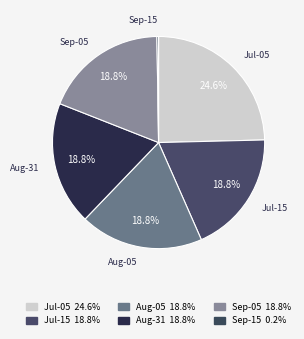

Which slice is the largest?

Jul-05